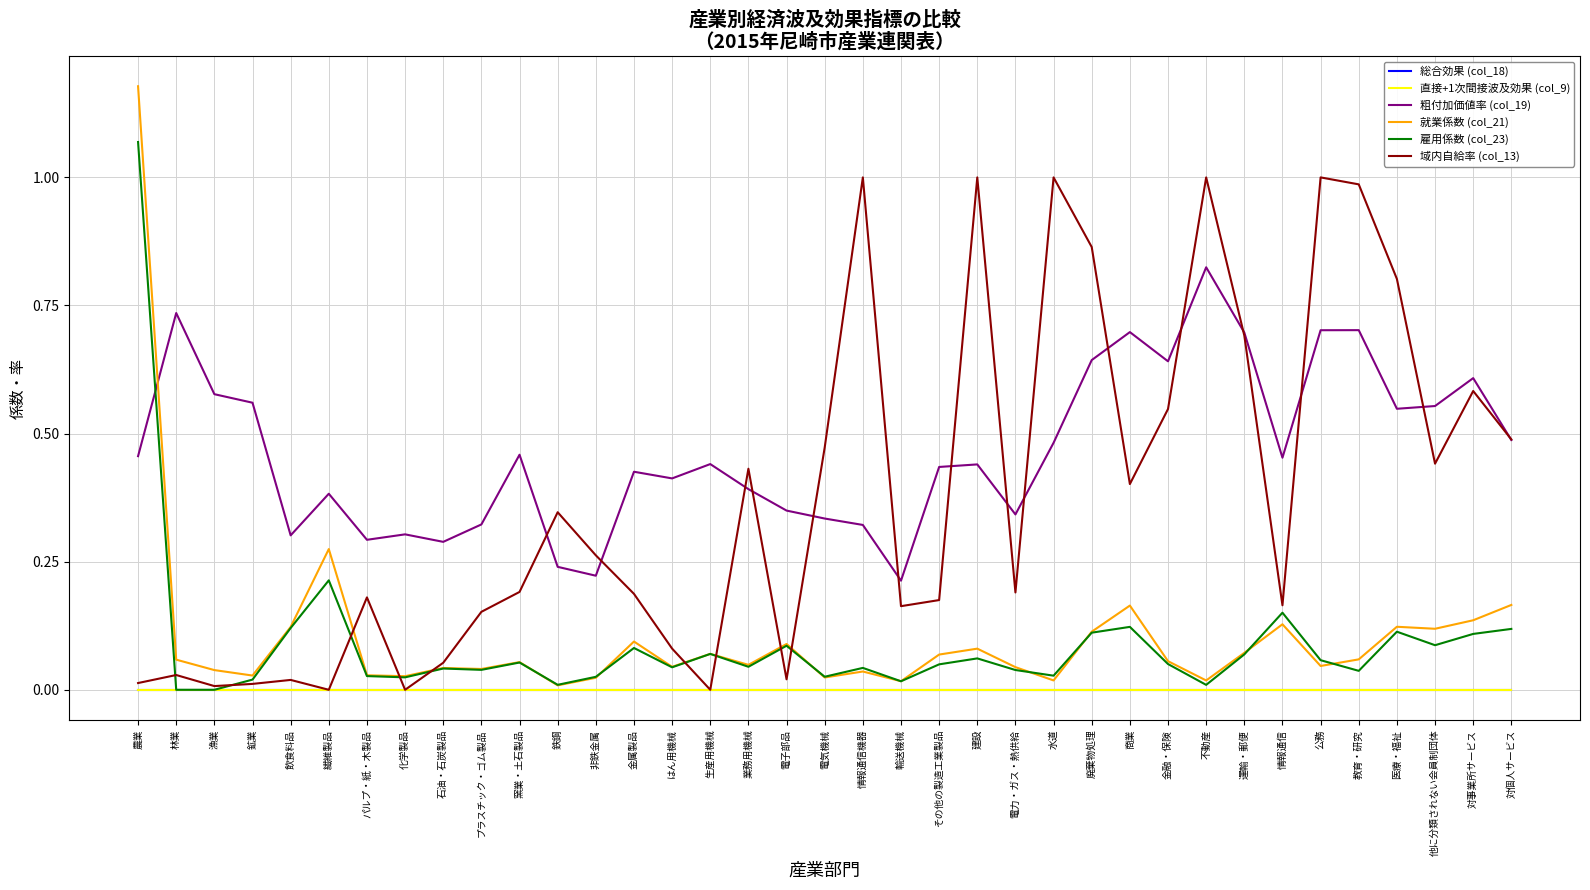

Which category has the lowest value in the 総合効果 (col_18) series?

農業